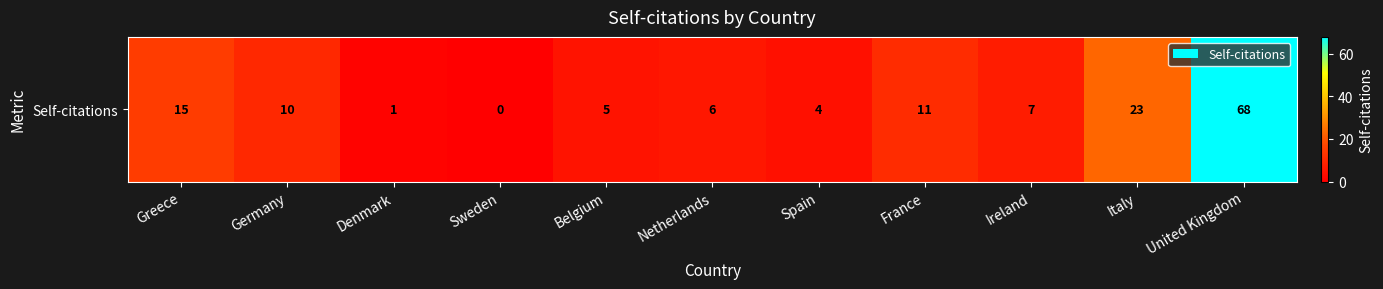

Reading left to right, list all the values displayed in this chart.

Greece=15	Germany=10	Denmark=1	Sweden=0	Belgium=5	Netherlands=6	Spain=4	France=11	Ireland=7	Italy=23	United Kingdom=68